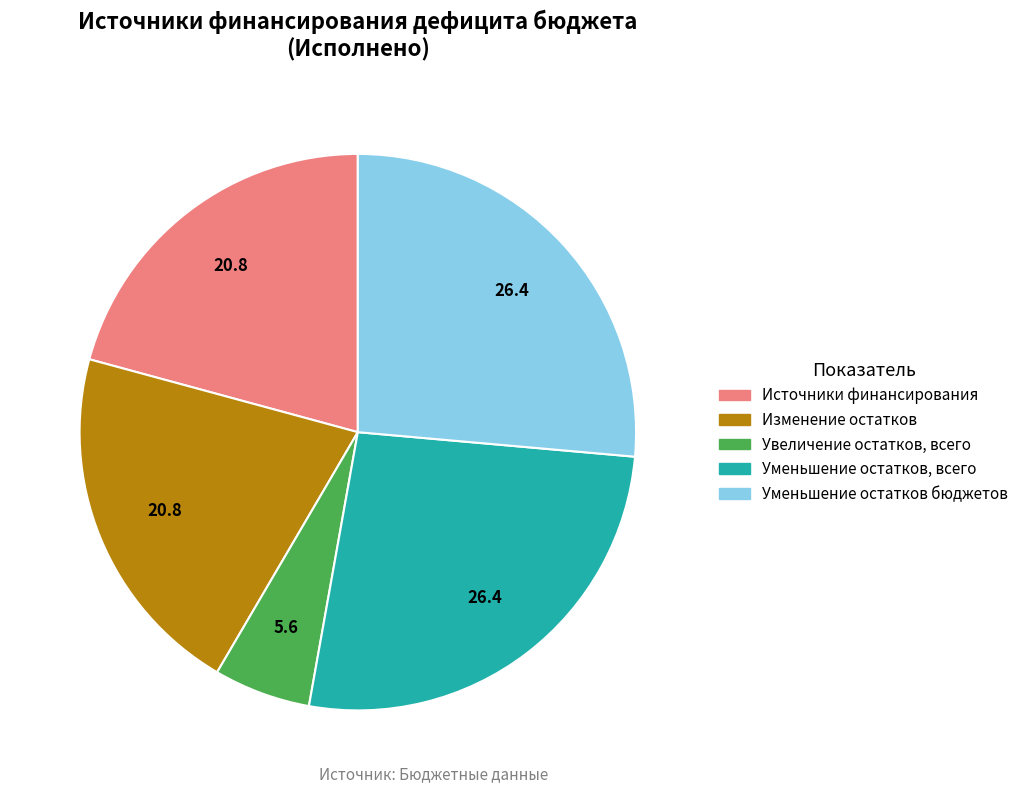

Combined, do Источники финансирования and Уменьшение остатков бюджетов account for over 50%?

No